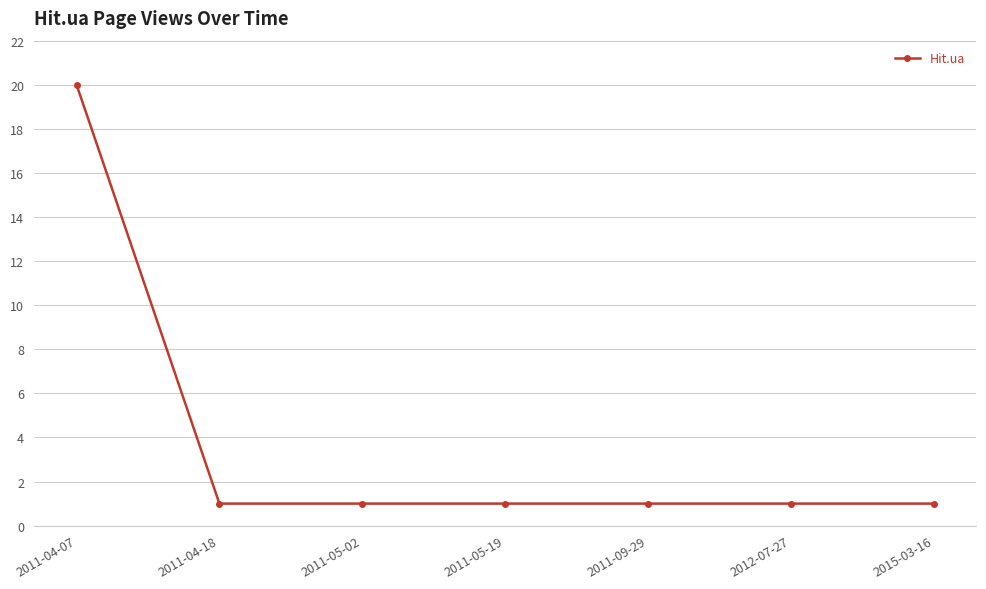

What is the value of the 3rd point from the left?

1